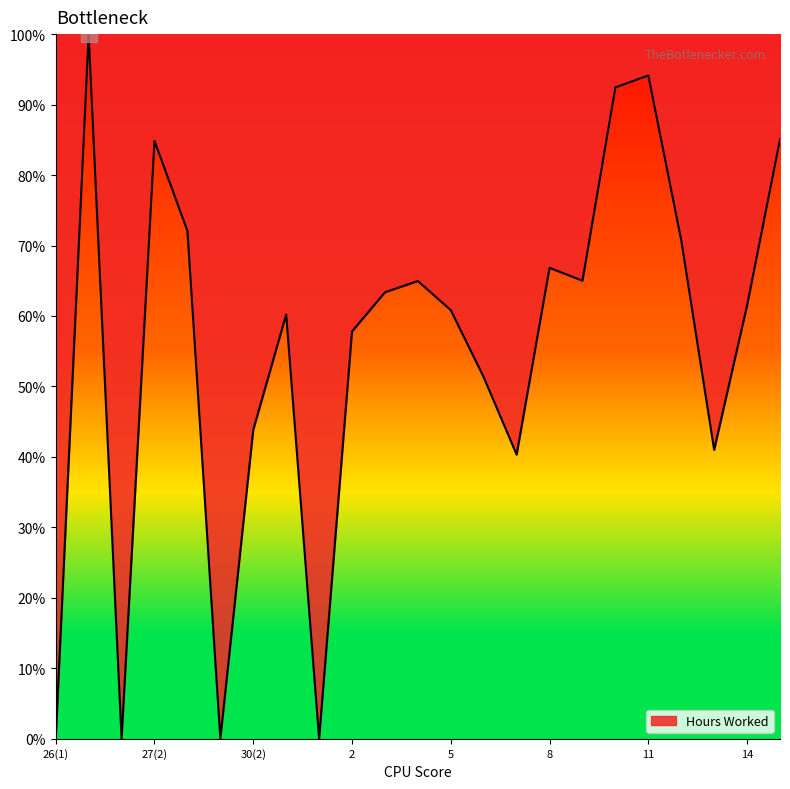

What is the maximum value shown in the chart?

100.0